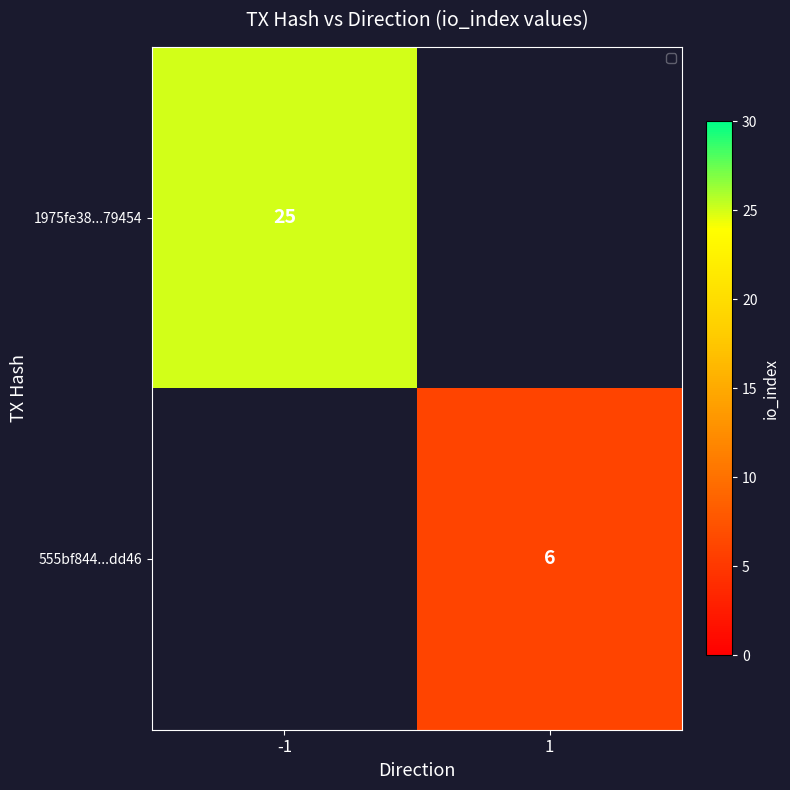

The value of 555bf844...dd46 at 1 is 6. True or false?

True